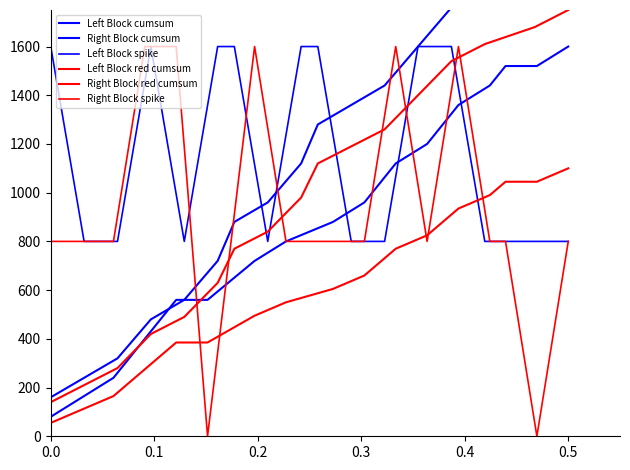

How many interior local peaks does the Right Block spike series have?

3